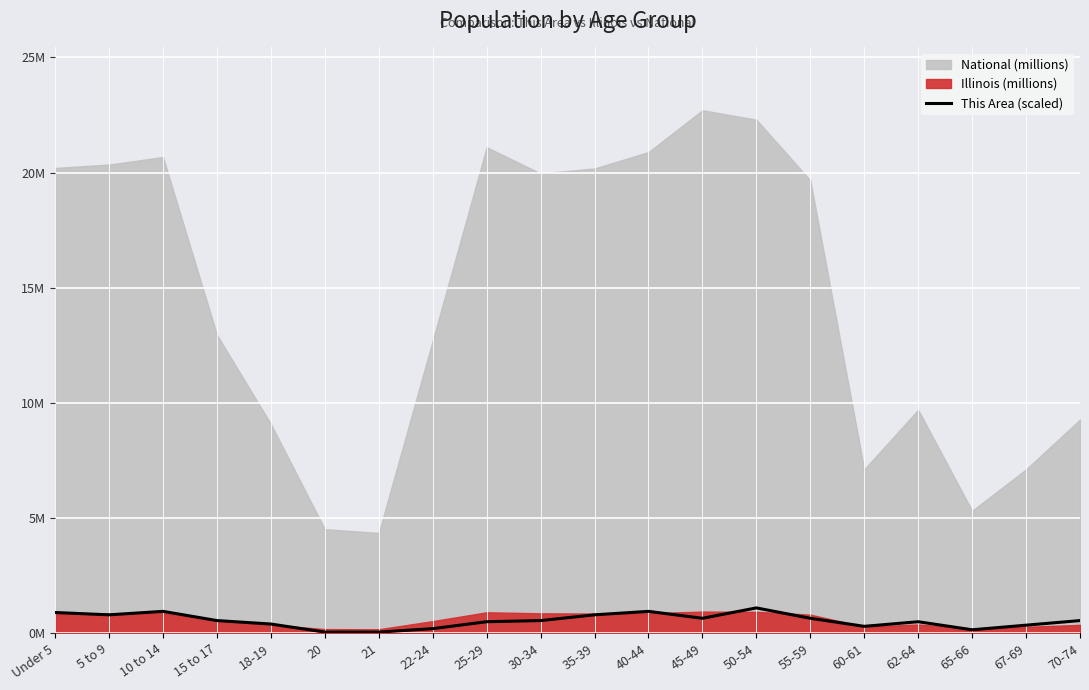

At which category does the chart reach its minimum across all series?

20